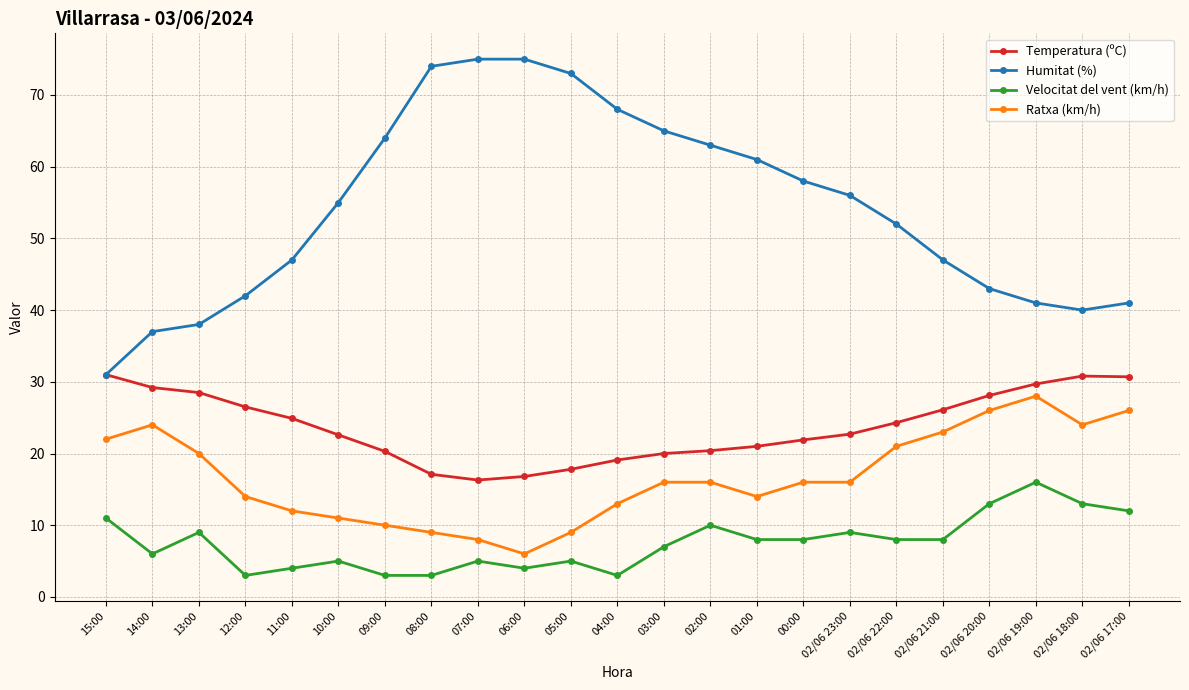

What is the difference between the highest and lowest values at 01:00?

53.0